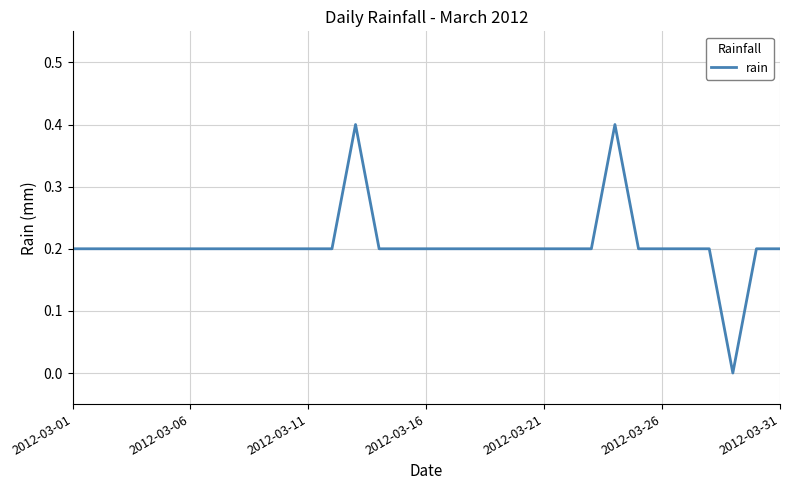

What is the difference between the maximum and minimum values?

0.4